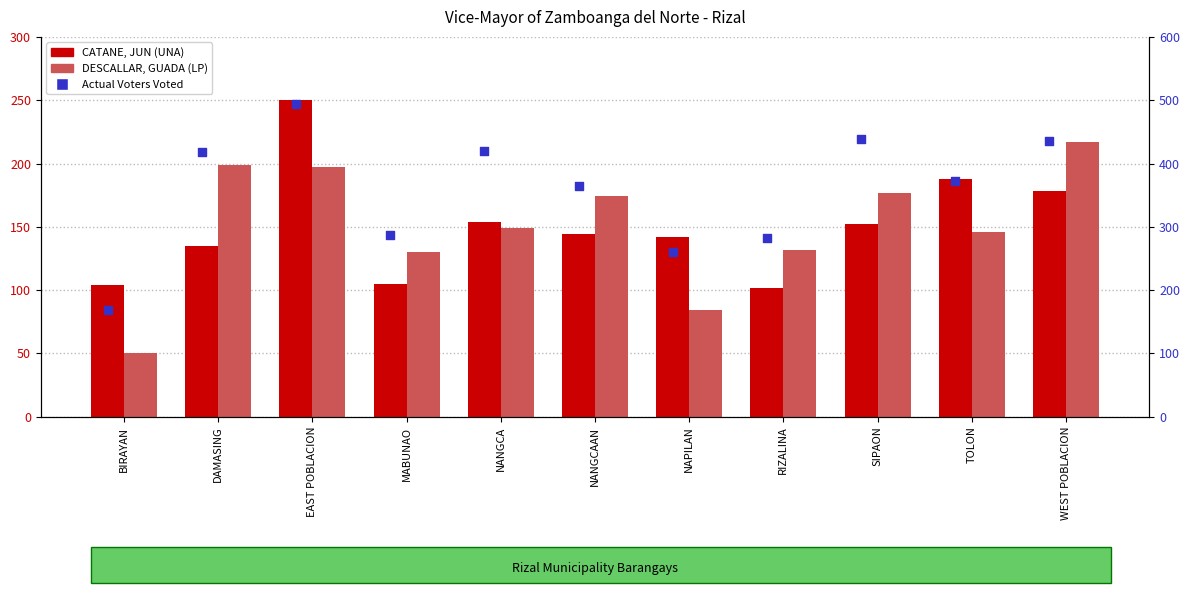

Which series has the largest total across all categories?

Actual Voters Voted